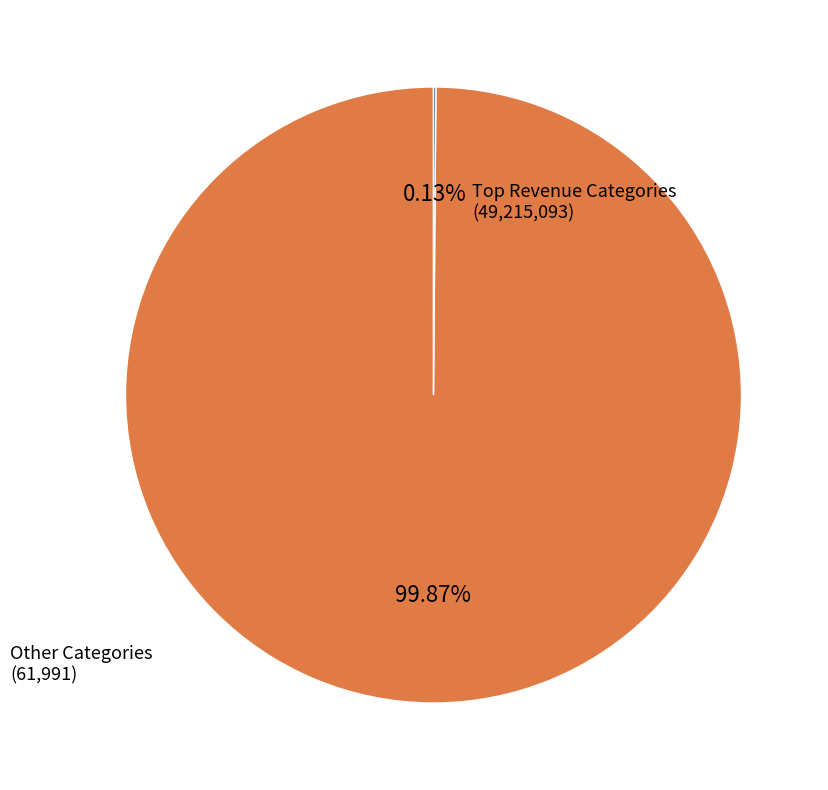

Is there any slice that represents more than half of the pie?

Yes